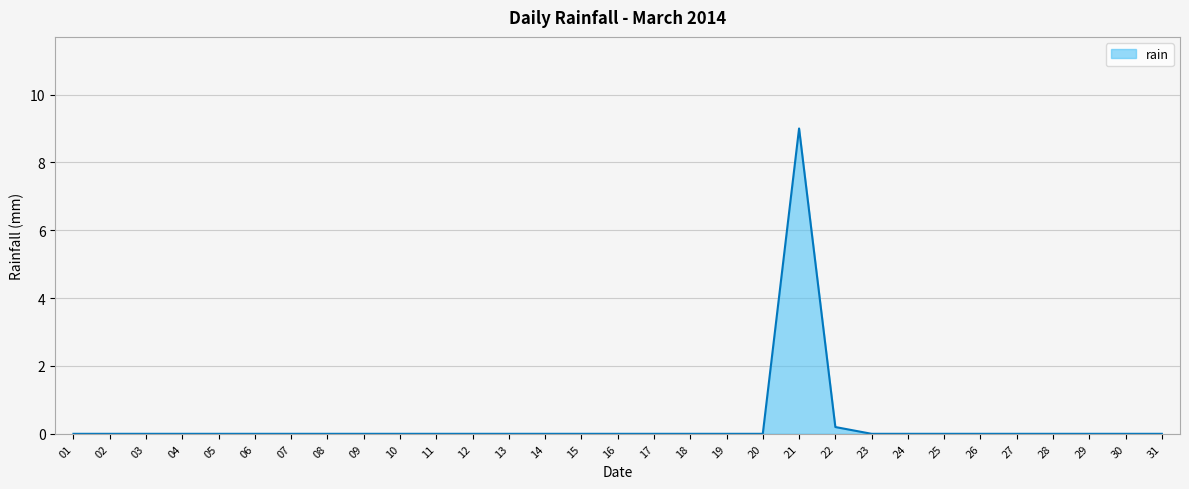

How many lines are shown in the chart?

1